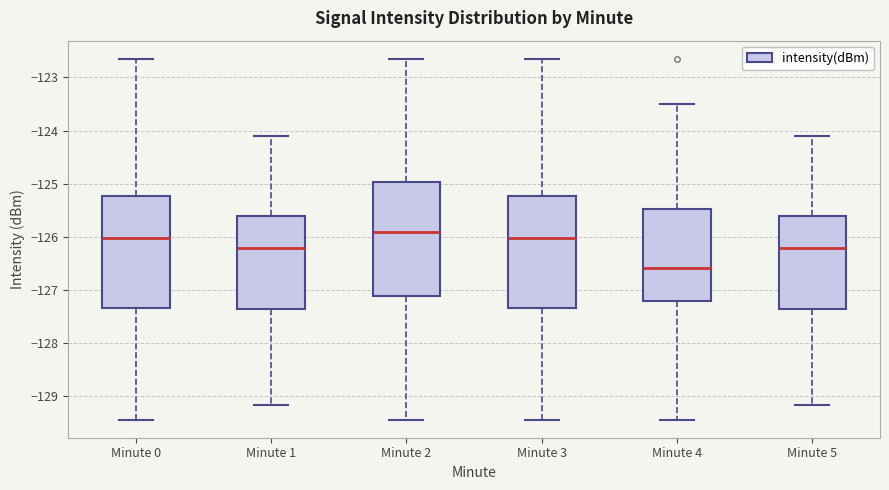

Where does the median line of the box for Minute 3 sit on the y-axis? The values are not printed on the chart, so give them approximately, as read against the axis.

-126.0